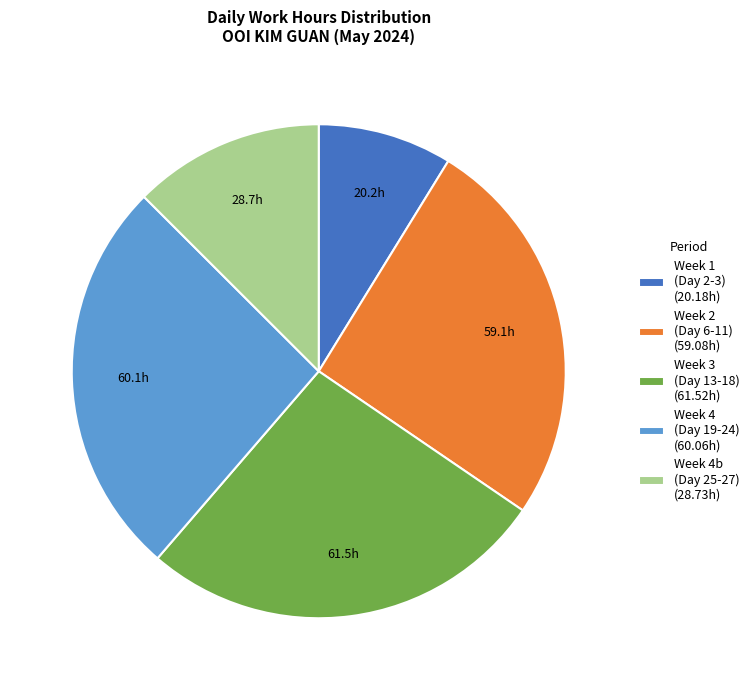

Does any single category account for the majority?

No